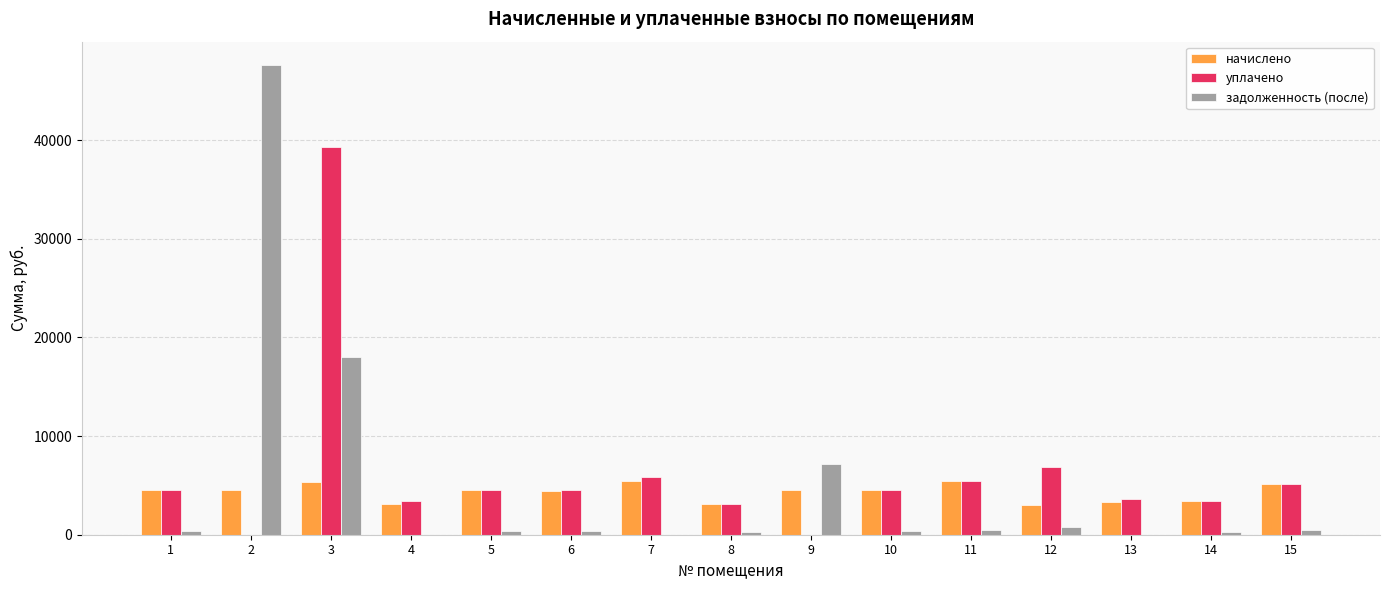

How many groups of bars are there?

15